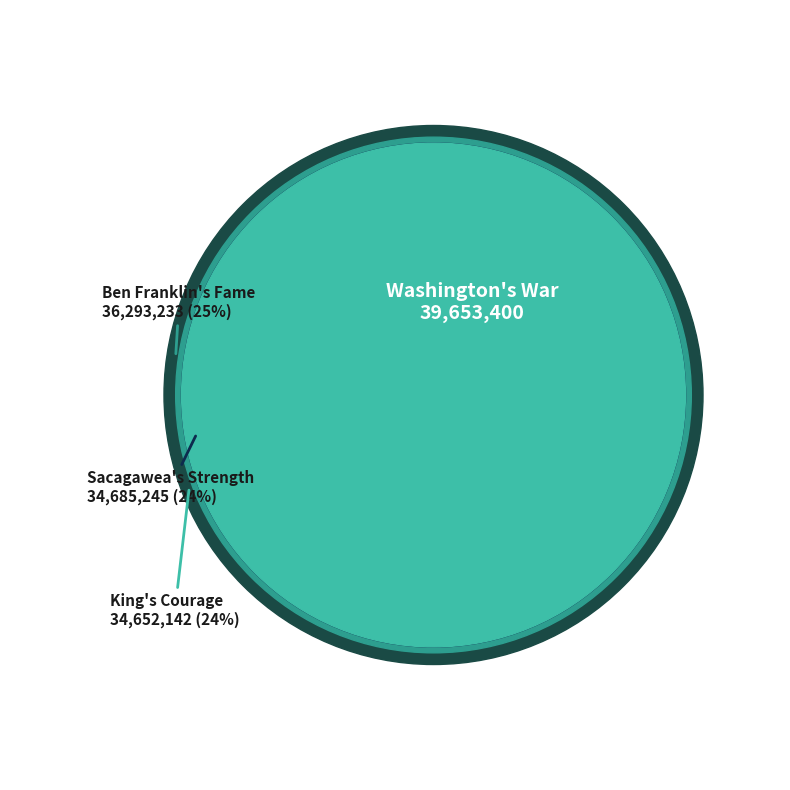

What is the largest slice in the pie chart?

Washington's War